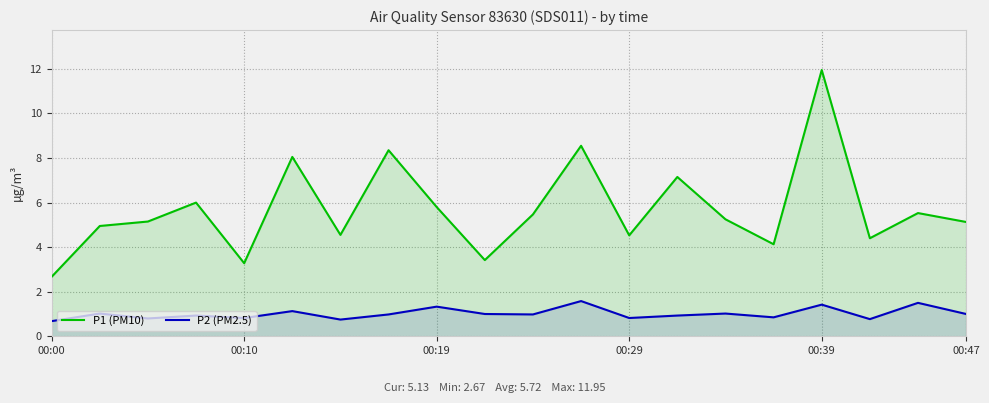

Reading right to left, transcribe all the data shown in this chart.

P1 (PM10): 5.1	5.5	4.4	11.9	4.1	5.2	7.2	4.5	8.6	5.5	3.4	5.8	8.3	4.5	8.1	3.3	6.0	5.2	5.0	2.7
P2 (PM2.5): 1.0	1.5	0.8	1.4	0.8	1.0	0.9	0.8	1.6	1.0	1.0	1.3	1.0	0.8	1.1	0.8	0.9	0.8	1.0	0.7